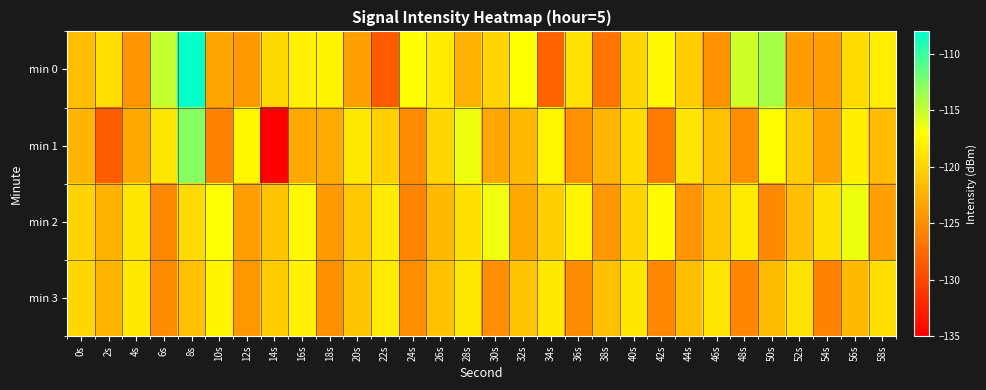

What is the smallest value displayed?

-134.9